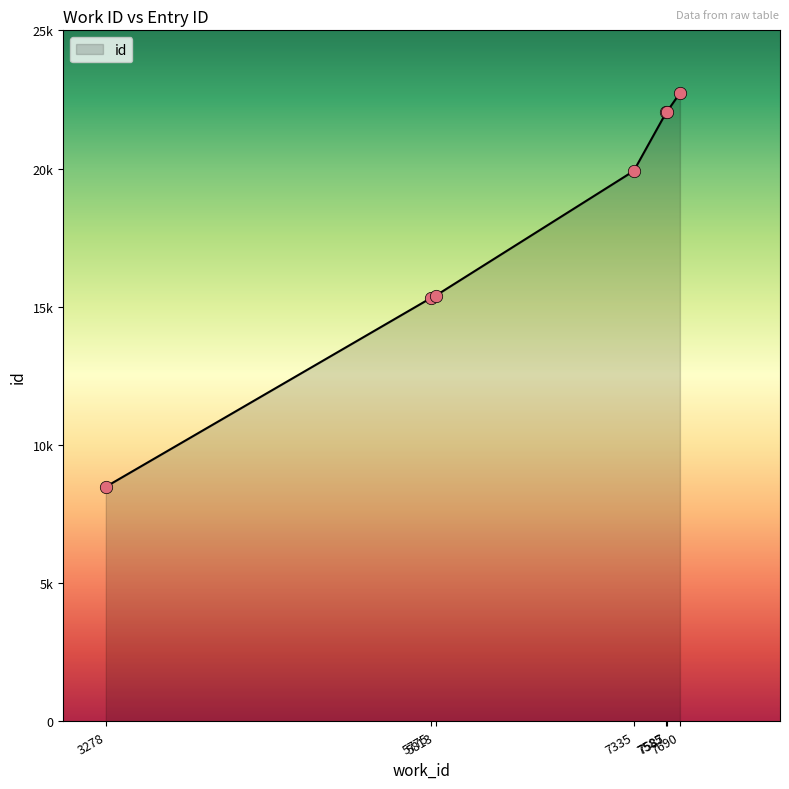

Approximately how many times larger is the value at 7335 compared to 3278?

2.3